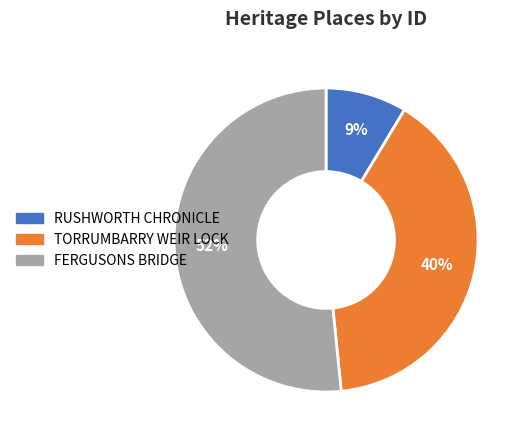

Is there any slice that represents more than half of the pie?

Yes